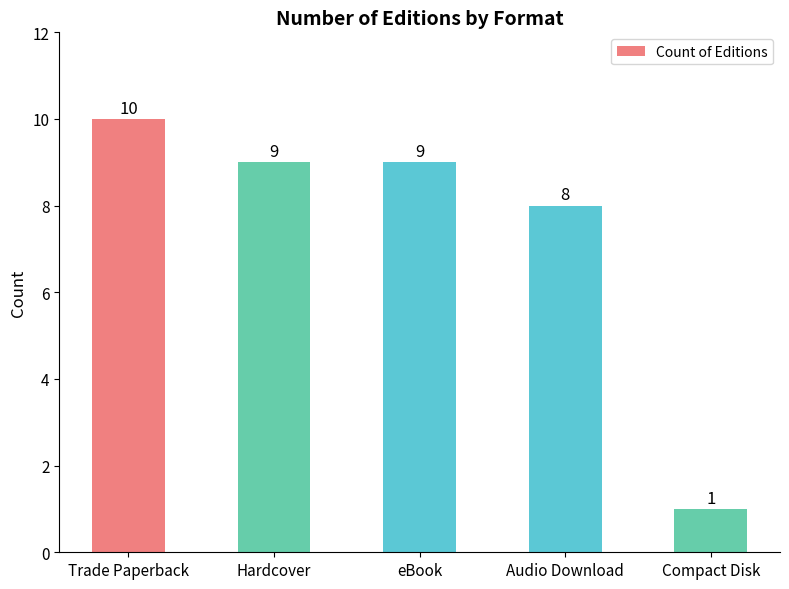

Count the values in the range 8 to 9.

3